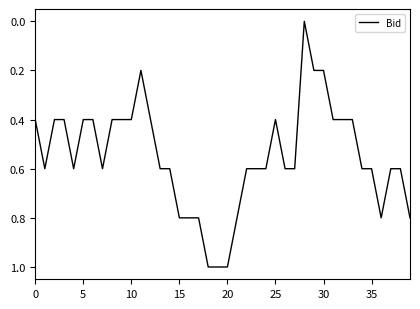

What is the greatest value displayed?

1.0